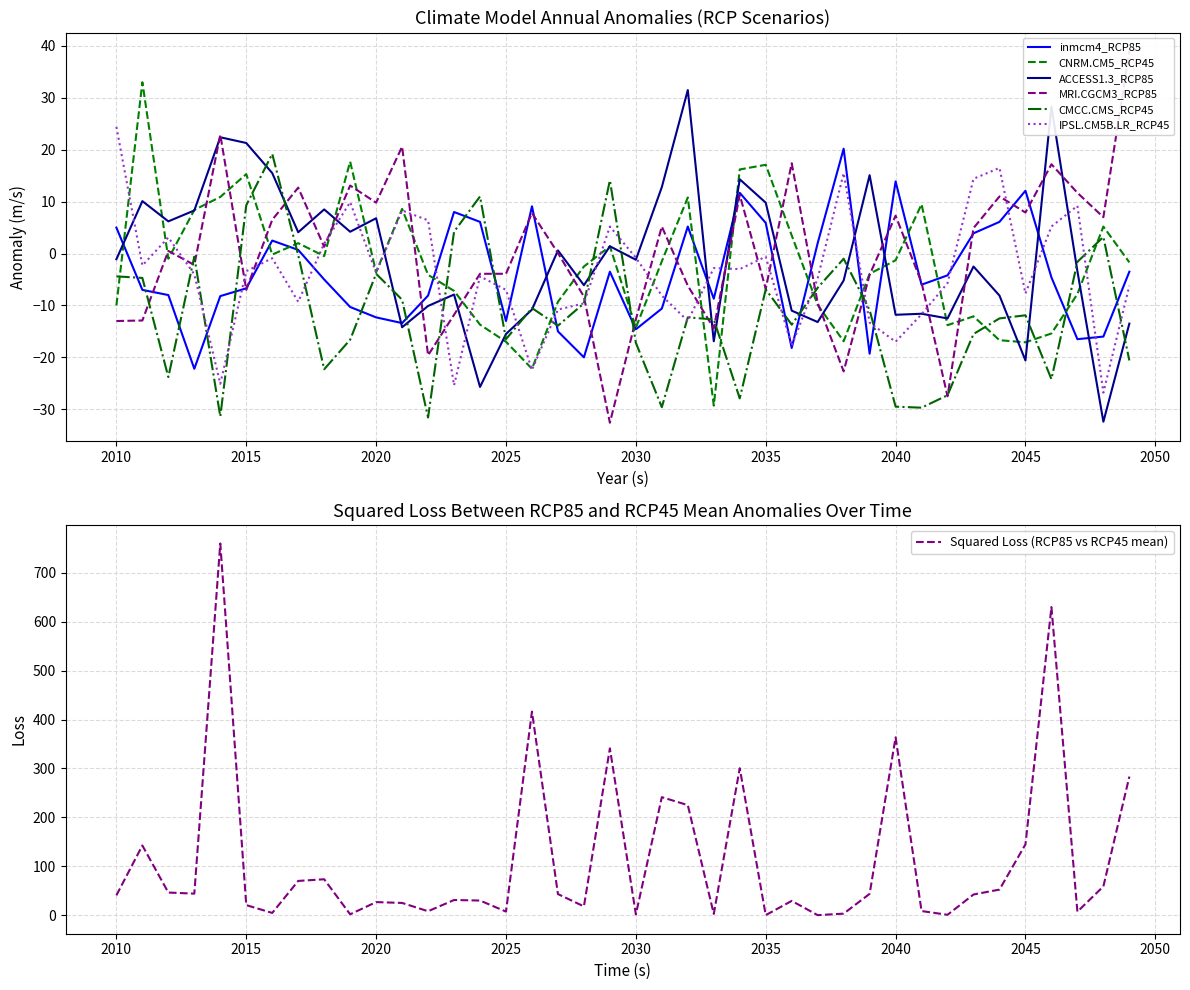

What is the highest value of the IPSL.CM5B.LR_RCP45 series?

24.4